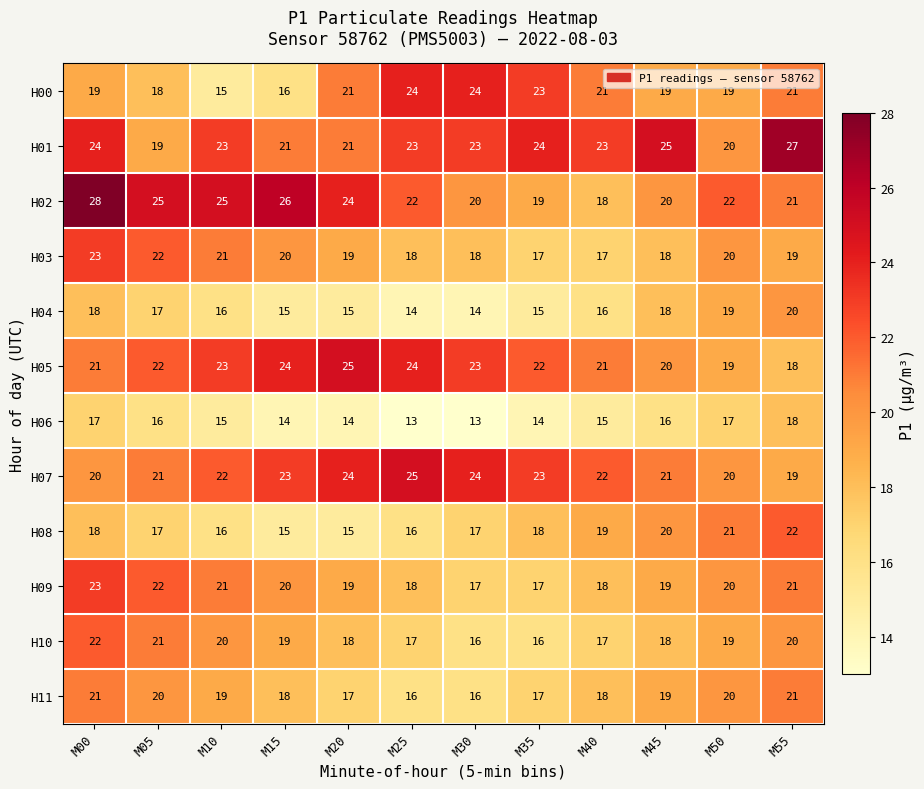

Between M10 and M35, which series saw the biggest shift?

H00